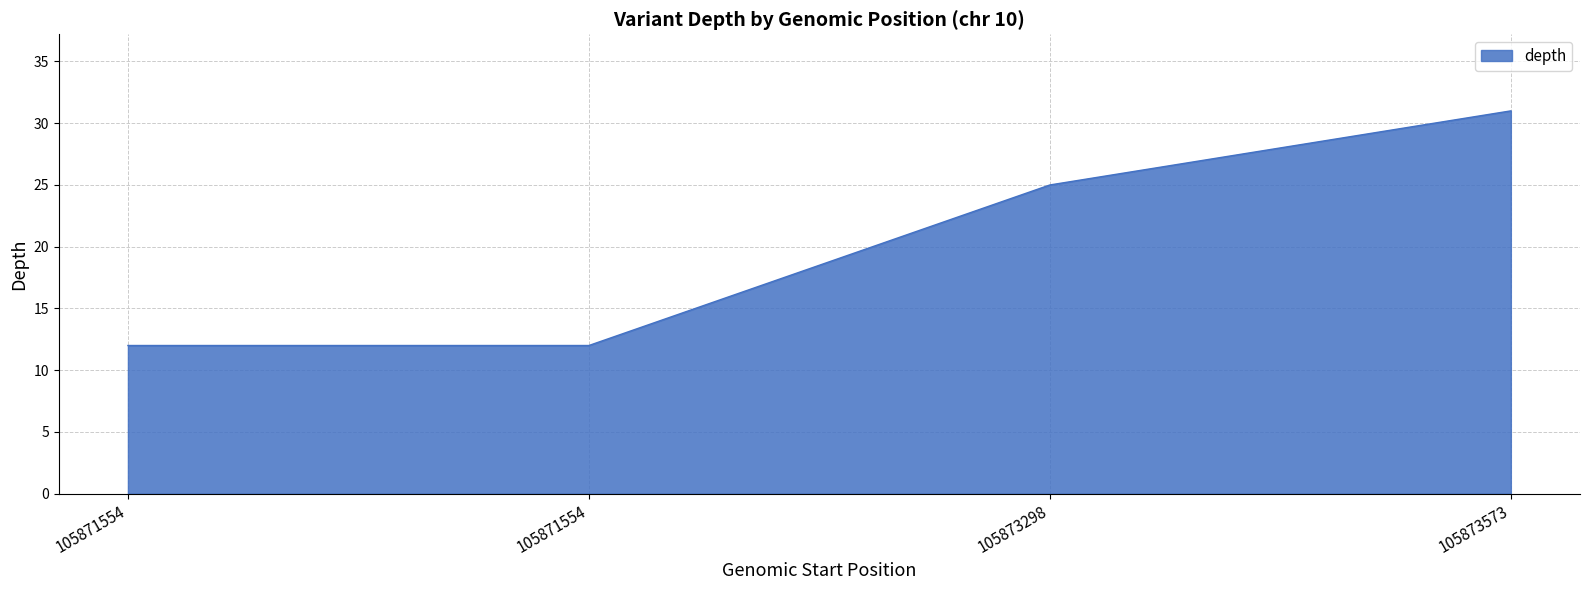

Rank the categories by value from lowest to highest.

105871554, 105871554, 105873298, 105873573